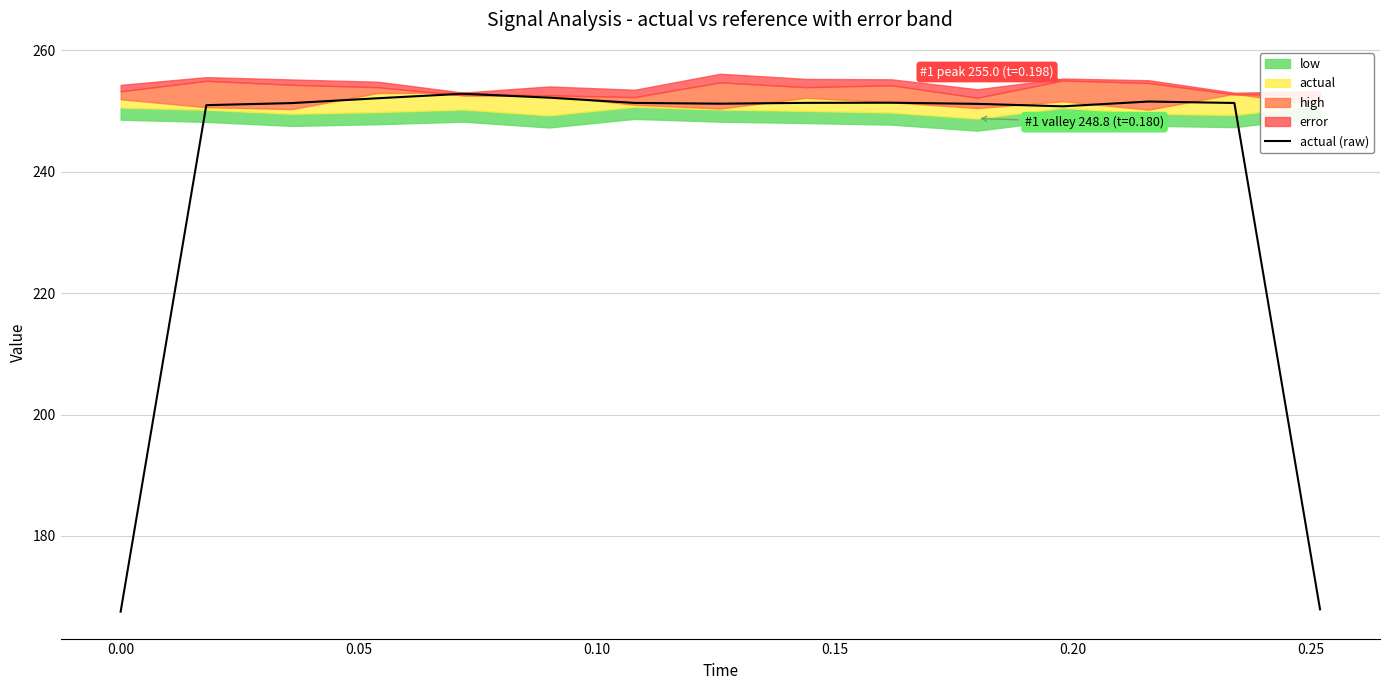

Between 0.25 and −0.05, which is larger?

0.25